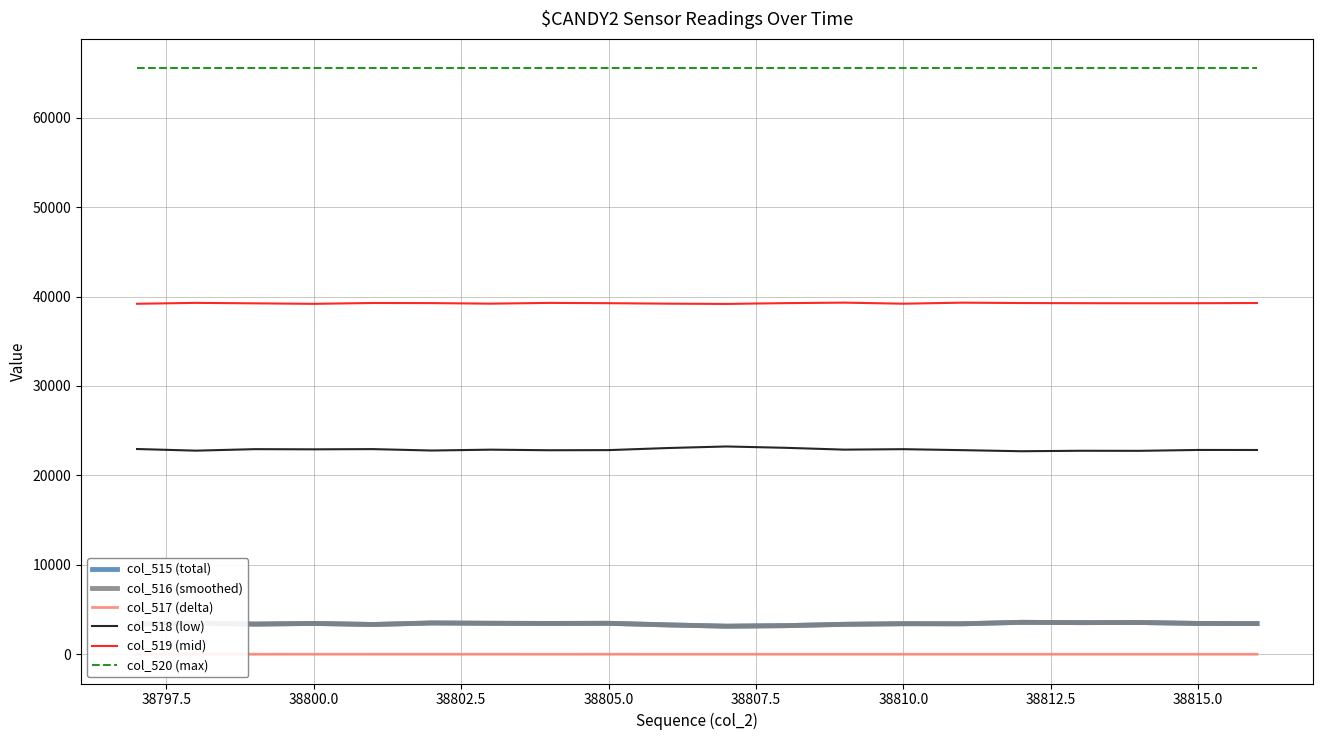

True or false: col_520 (max) and col_518 (low) intersect in this chart.

False